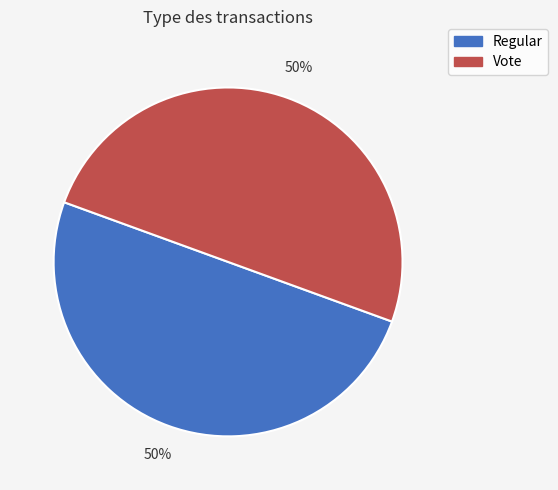

The Vote slice represents 40% of the pie. True or false?

False